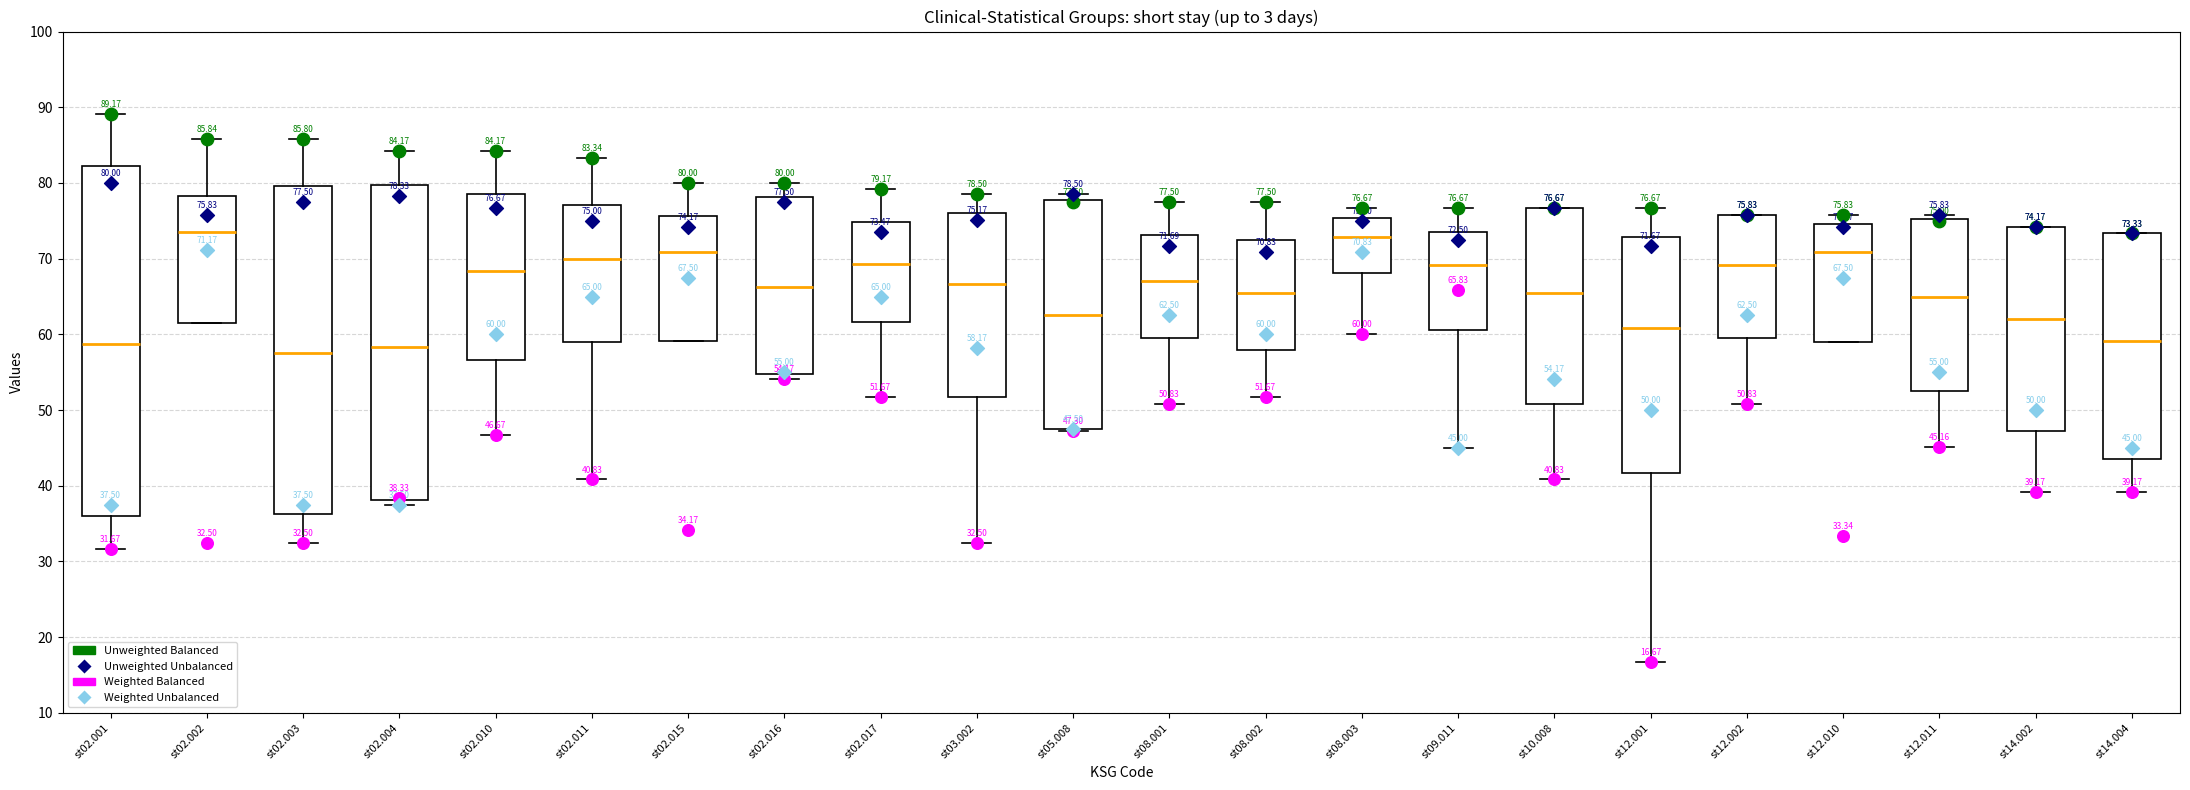

Comparing the boxes themselves (not the whiskers), which one is the tallest?

st02.001